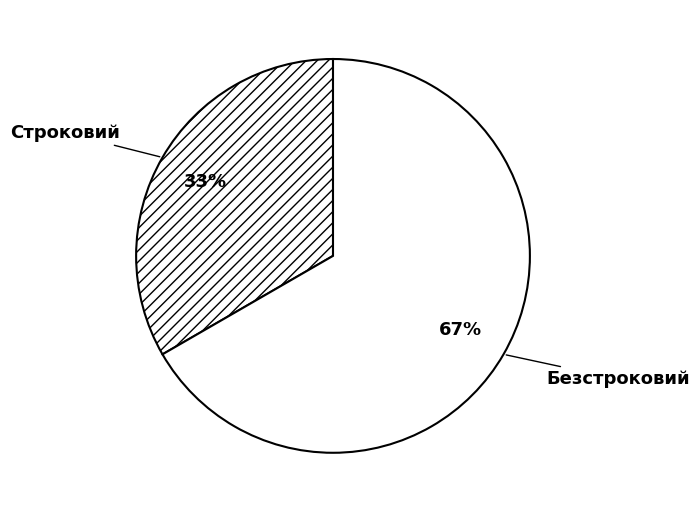

What is the ratio of the value at Безстроковий to the value at Строковий?

2.0